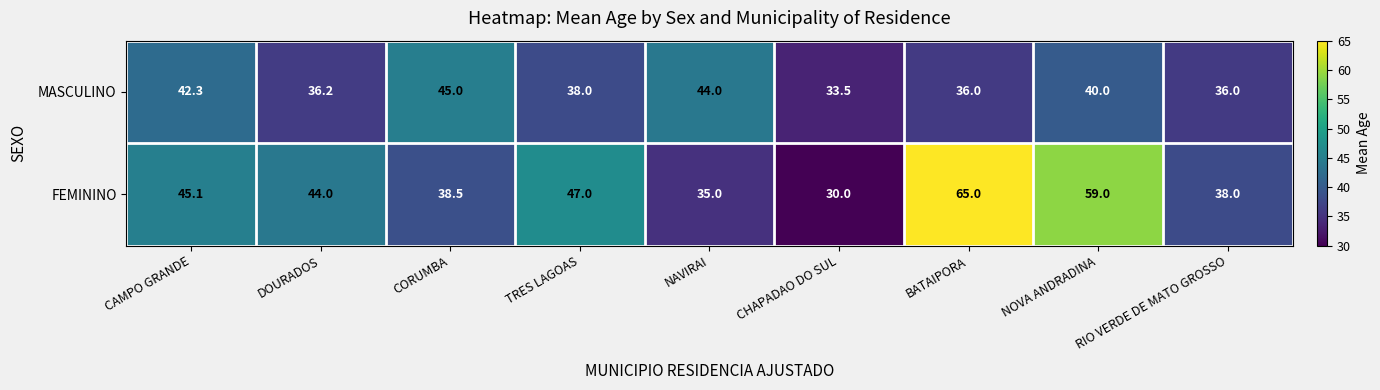

What is the difference between the second highest and minimum values in the MASCULINO series?

10.5